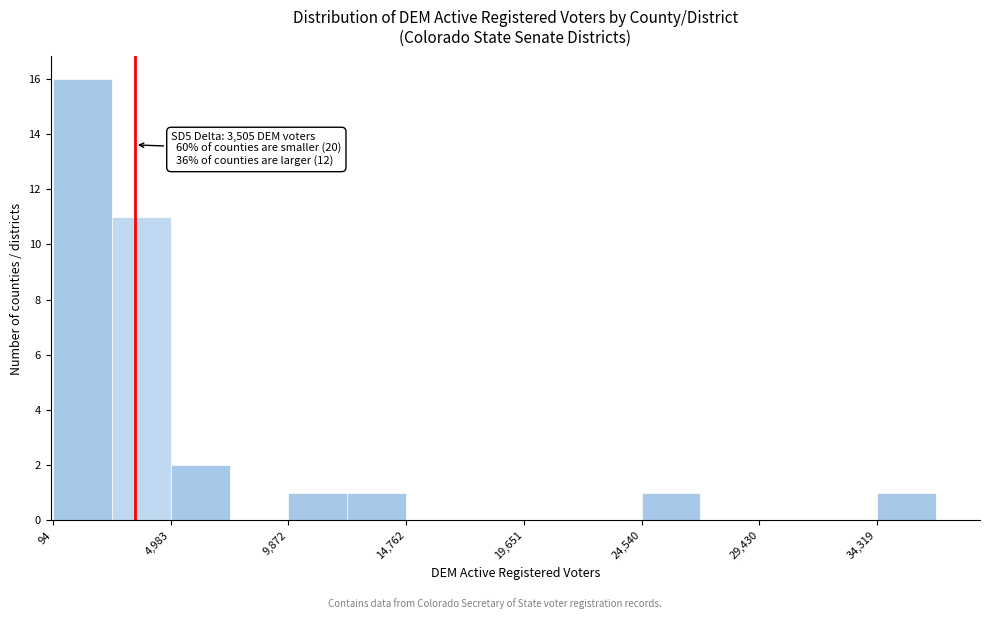

Which range on the x-axis has the tallest bar?

0 to 2500